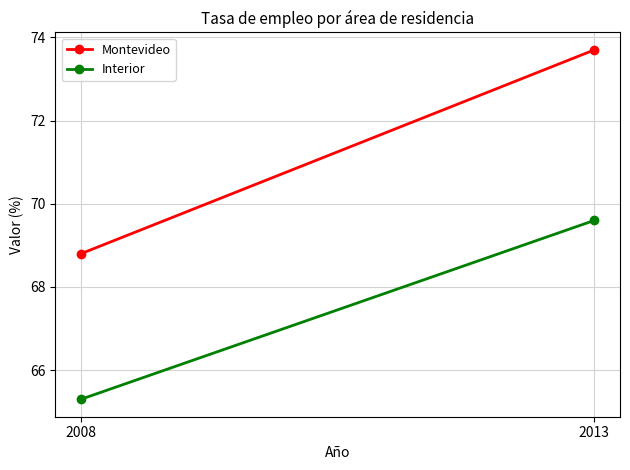

At which label does Interior reach its peak?

2013